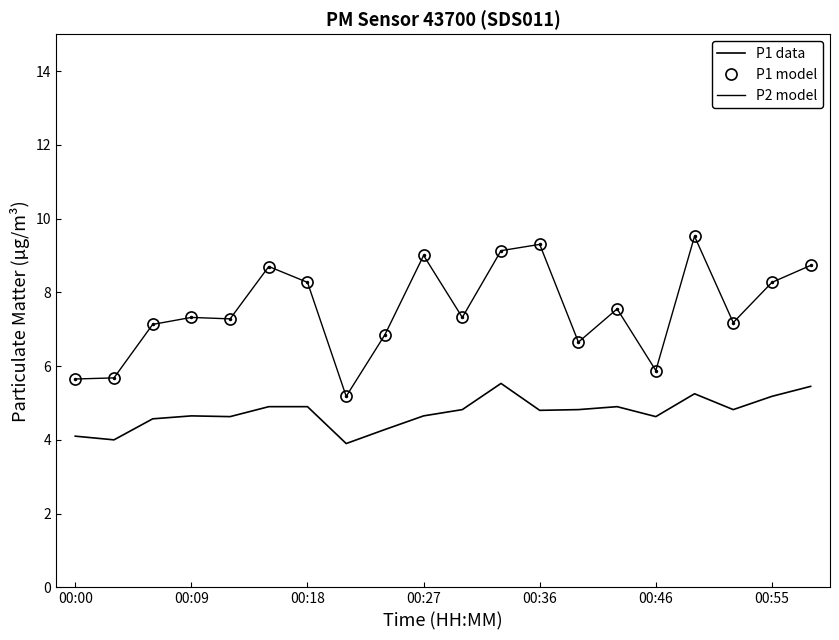

True or false: P1 model and P1 data intersect in this chart.

False